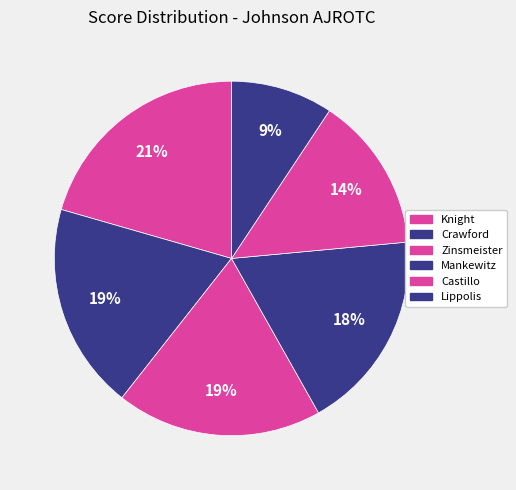

What is the smallest slice in the pie chart?

Lippolis